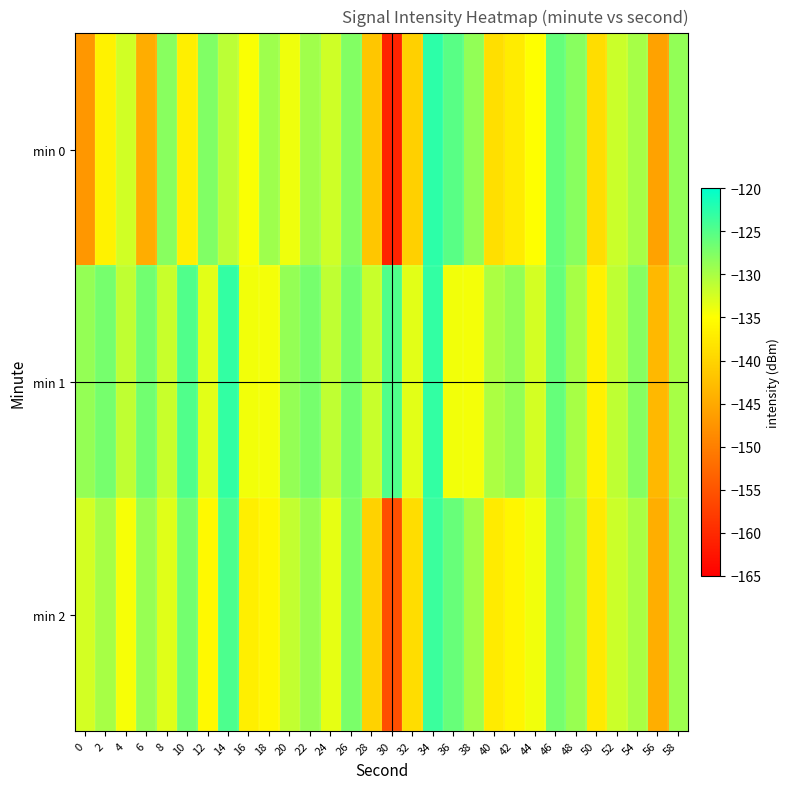

What is the greatest value displayed?

-122.6